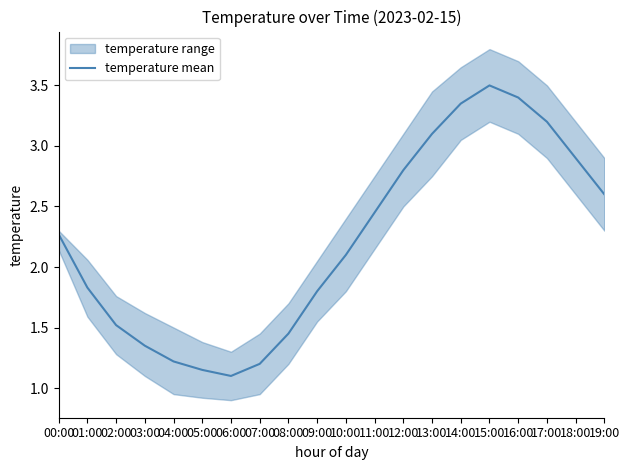

Rank the categories by value from highest to lowest.

15:00, 16:00, 14:00, 17:00, 13:00, 18:00, 12:00, 19:00, 11:00, 00:00, 10:00, 01:00, 09:00, 02:00, 08:00, 03:00, 04:00, 07:00, 05:00, 06:00